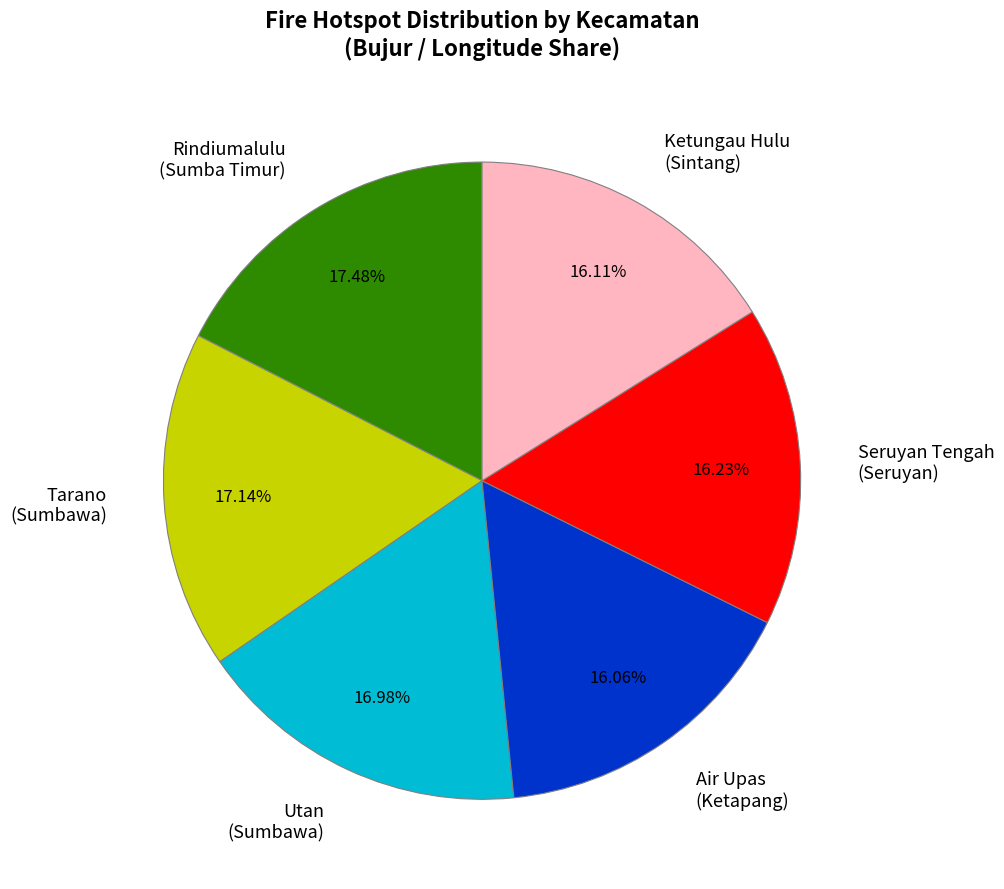

Which has a higher value, Ketungau Hulu (Sintang) or Tarano (Sumbawa)?

Tarano (Sumbawa)